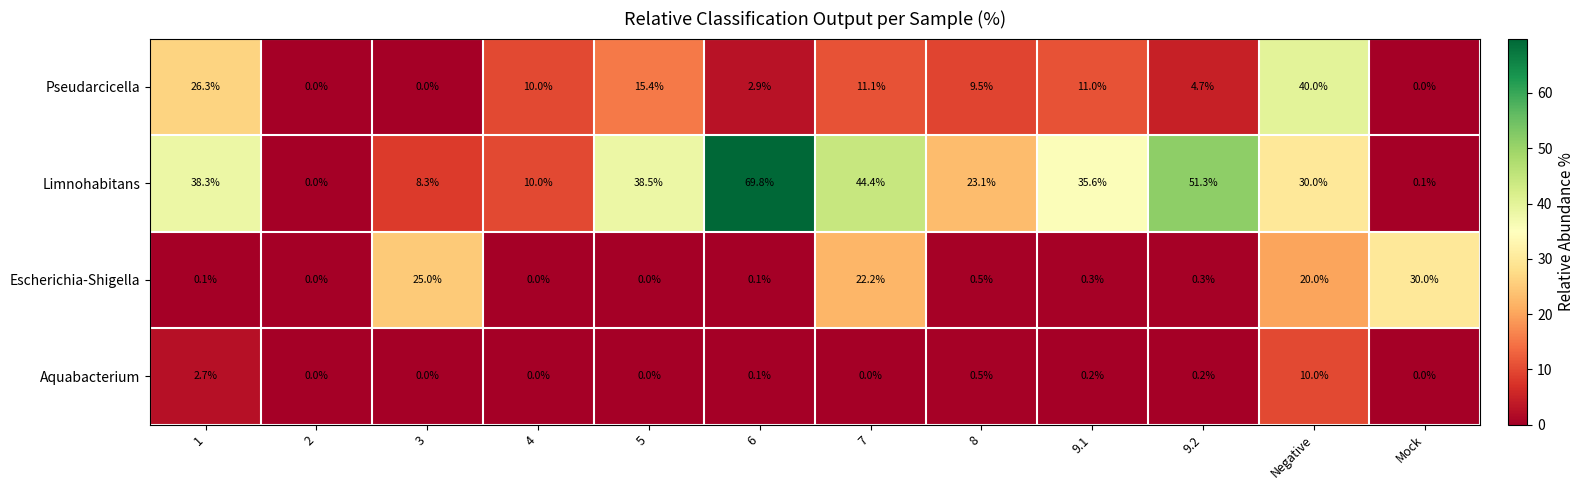

Which series has the largest total across all categories?

Limnohabitans